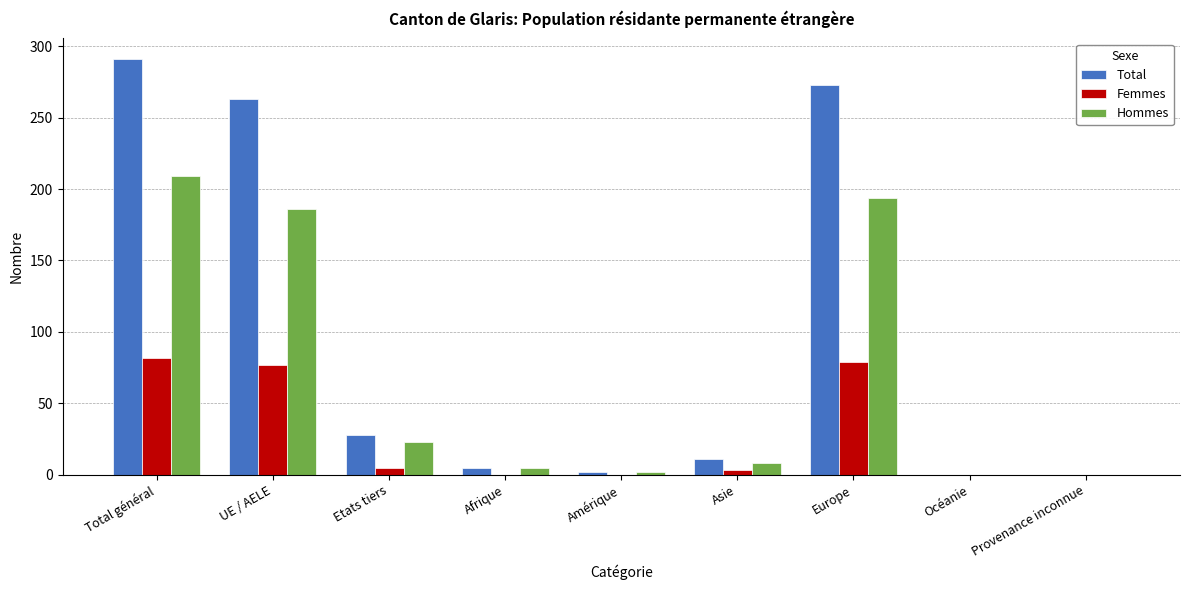

What is the greatest value displayed?

291